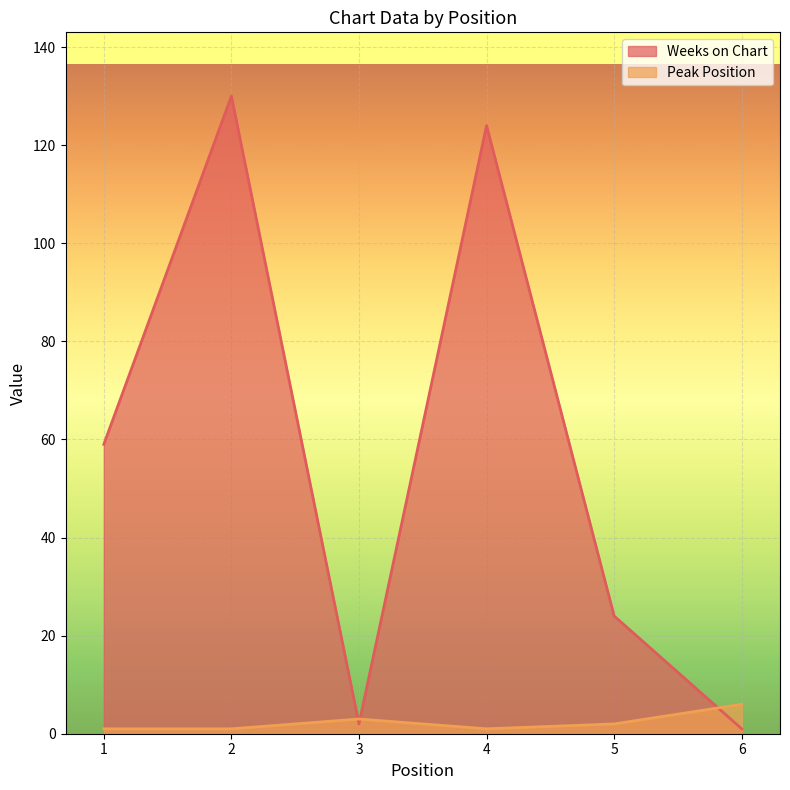

List the series in order of their peak value, lowest first.

Peak Position, Weeks on Chart